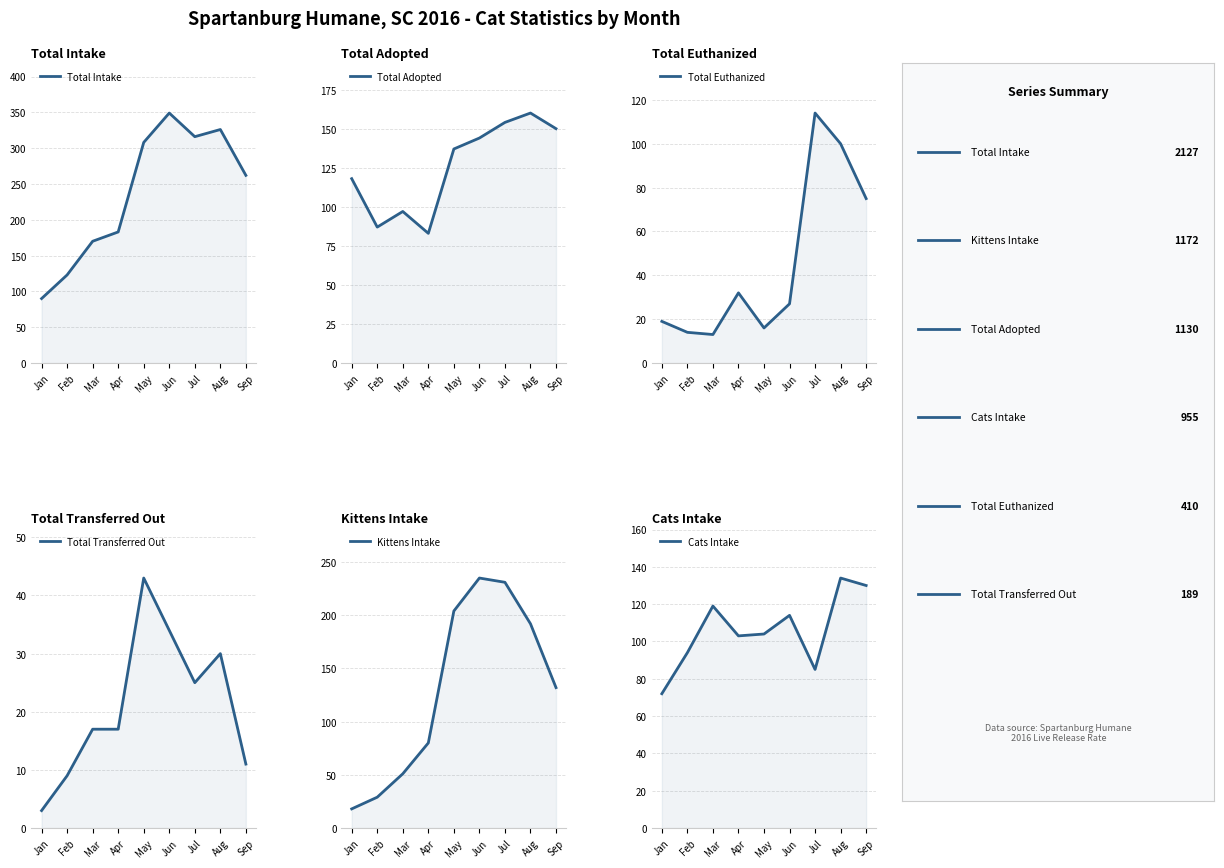

The value of Kittens Intake at Sep is 78. True or false?

False